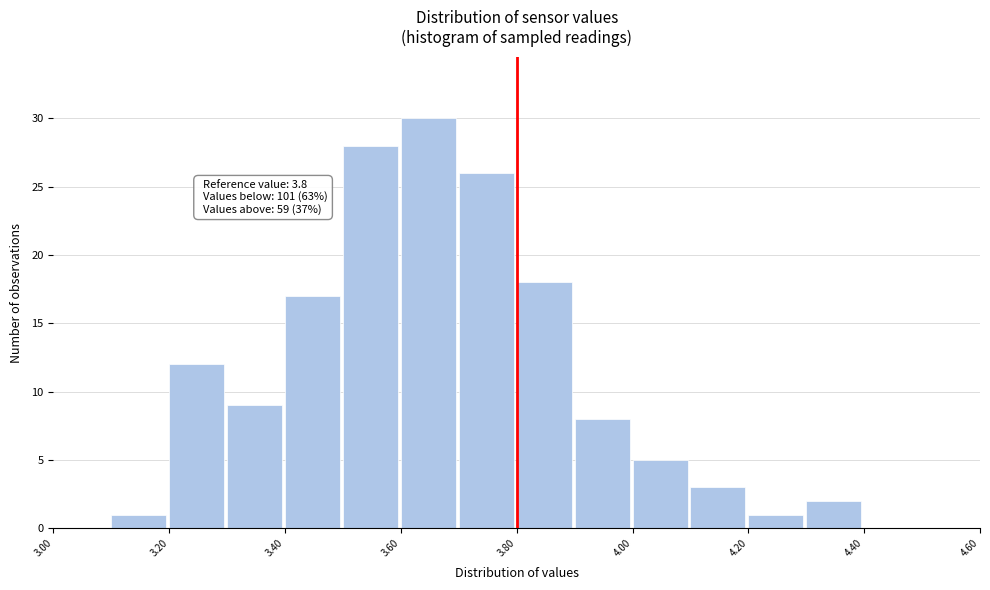

Over which range of the x-axis is the bar tallest?

3.6 to 3.7